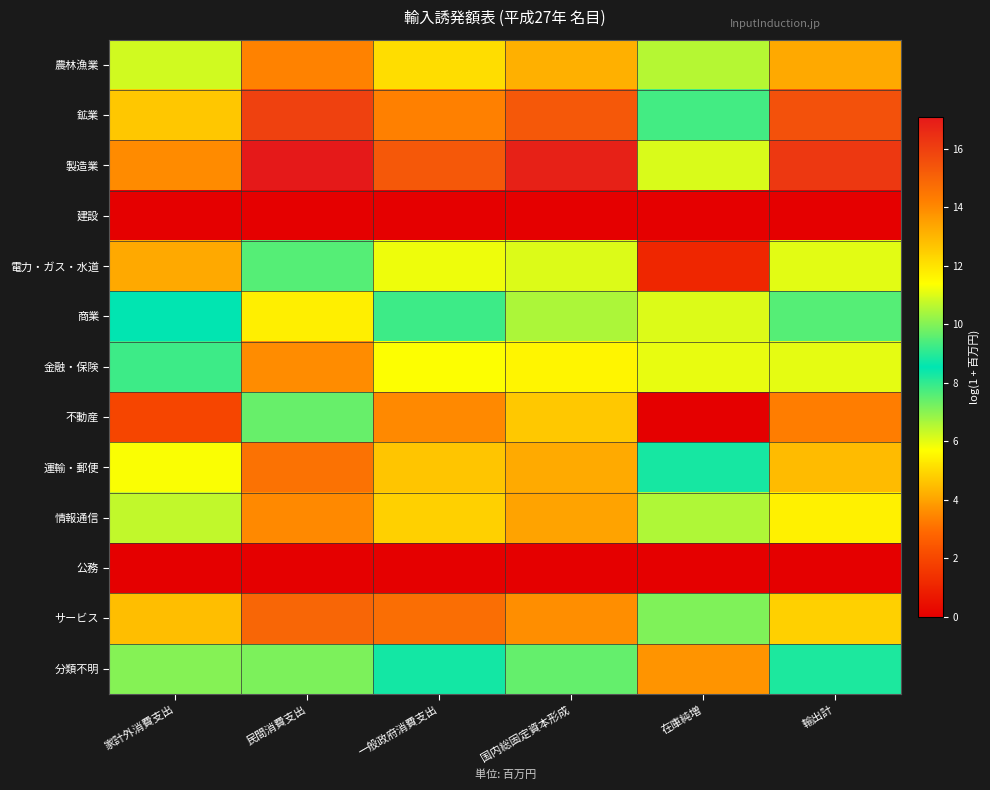

Reading left to right, list all the values displayed in this chart.

農林漁業: 家計外消費支出=10.9	民間消費支出=14.2	一般政府消費支出=12.2	国内総固定資本形成=13.1	在庫純増=10.6	輸出計=13.3
鉱業: 家計外消費支出=12.7	民間消費支出=16.0	一般政府消費支出=14.2	国内総固定資本形成=15.3	在庫純増=9.3	輸出計=15.5
製造業: 家計外消費支出=14.0	民間消費支出=17.1	一般政府消費支出=15.3	国内総固定資本形成=16.9	在庫純増=11.0	輸出計=16.2
建設: 家計外消費支出=0.0	民間消費支出=0.0	一般政府消費支出=0.0	国内総固定資本形成=0.0	在庫純増=0.0	輸出計=0.0
電力・ガス・水道: 家計外消費支出=4.1	民間消費支出=7.6	一般政府消費支出=5.9	国内総固定資本形成=6.1	在庫純増=1.1	輸出計=6.0
商業: 家計外消費支出=8.6	民間消費支出=11.7	一般政府消費支出=9.2	国内総固定資本形成=10.5	在庫純増=6.1	輸出計=9.5
金融・保険: 家計外消費支出=9.2	民間消費支出=13.9	一般政府消費支出=11.4	国内総固定資本形成=11.6	在庫純増=5.9	輸出計=11.1
不動産: 家計外消費支出=1.9	民間消費支出=7.4	一般政府消費支出=3.5	国内総固定資本形成=4.7	在庫純増=0.0	輸出計=3.3
運輸・郵便: 家計外消費支出=11.3	民間消費支出=14.6	一般政府消費支出=12.7	国内総固定資本形成=13.3	在庫純増=8.8	輸出計=12.9
情報通信: 家計外消費支出=10.7	民間消費支出=14.0	一般政府消費支出=12.5	国内総固定資本形成=13.4	在庫純増=6.6	輸出計=11.7
公務: 家計外消費支出=0.0	民間消費支出=0.0	一般政府消費支出=0.0	国内総固定資本形成=0.0	在庫純増=0.0	輸出計=0.0
サービス: 家計外消費支出=12.8	民間消費支出=15.0	一般政府消費支出=14.7	国内総固定資本形成=13.9	在庫純増=7.1	輸出計=12.4
分類不明: 家計外消費支出=7.1	民間消費支出=9.9	一般政府消費支出=8.8	国内総固定資本形成=9.7	在庫純増=3.7	輸出計=8.9